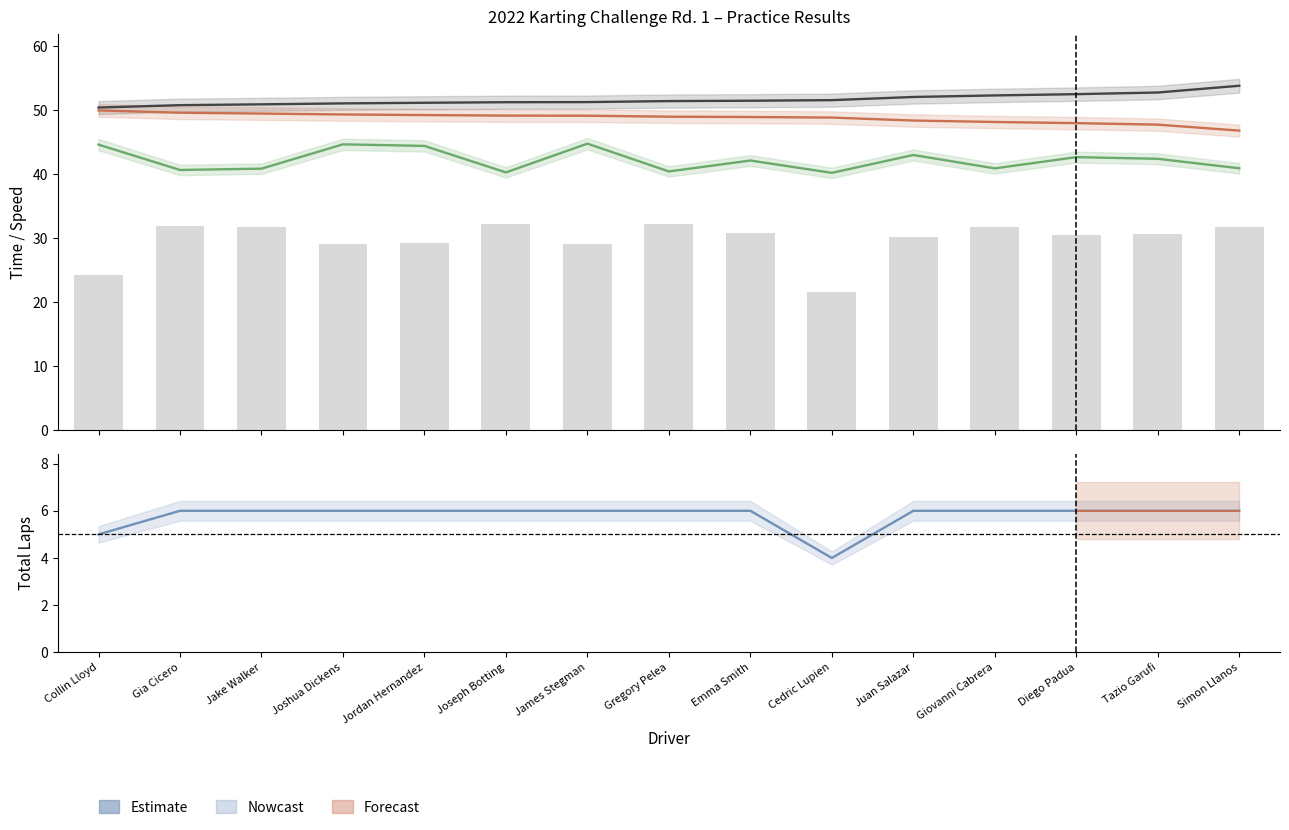

What is the value of the Best Lap time bar at the 5th from the left?

51.2